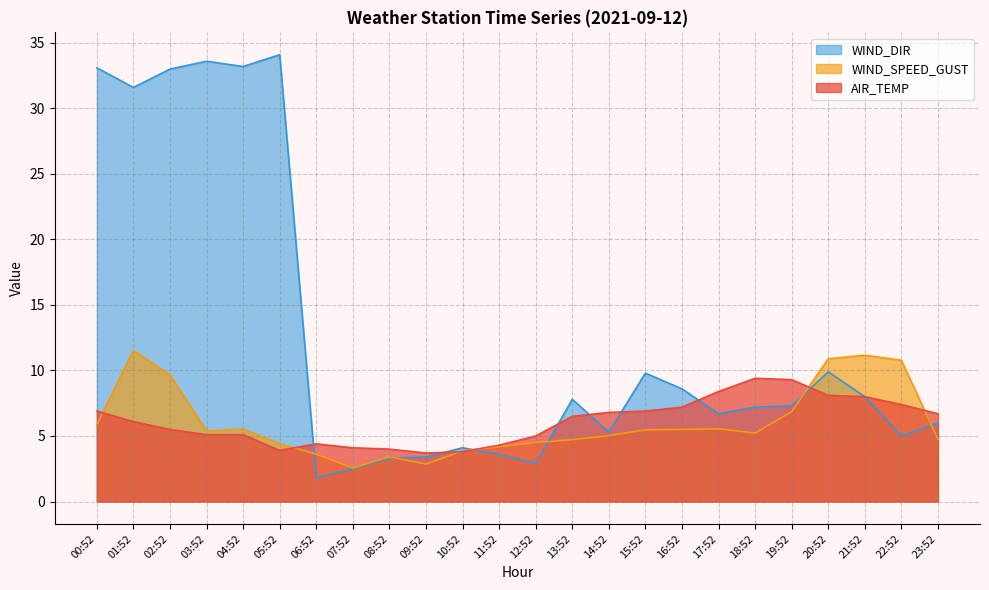

What is the spread (max minus min) of values at 06:52?

2.6